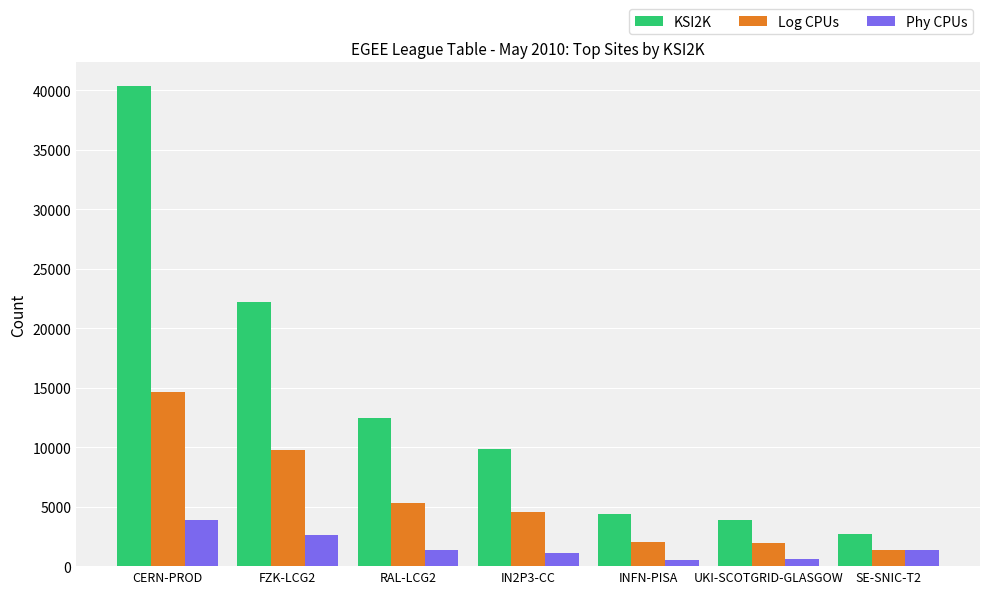

What is the total value across all series at SE-SNIC-T2?

5381